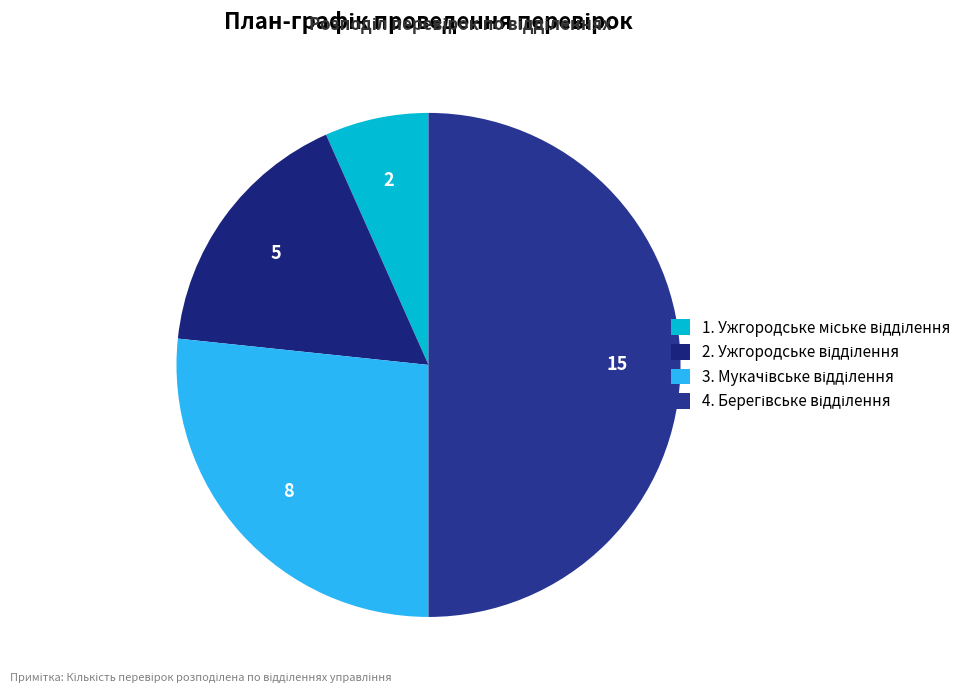

How many segments does this pie chart have?

4